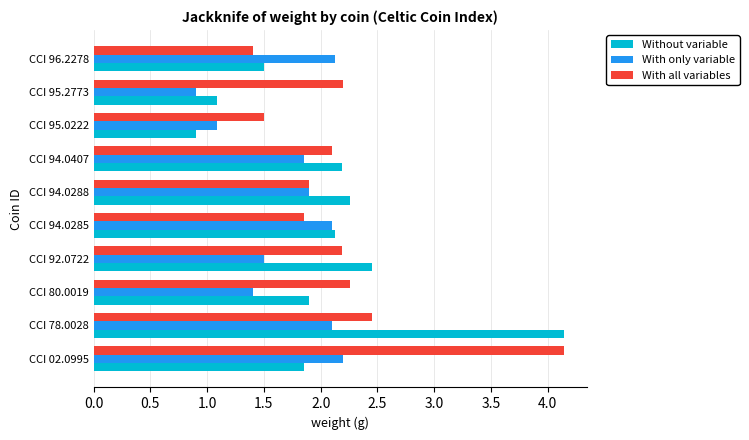

What is the average value of the Without variable series?

2.0